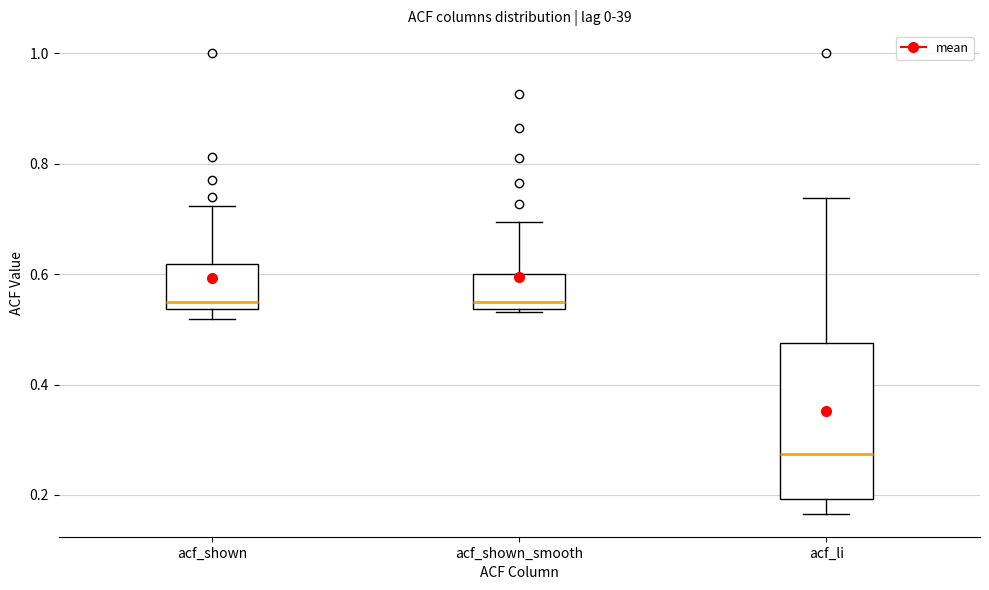

Which box is the tallest, from its lower edge to its upper edge?

acf_li